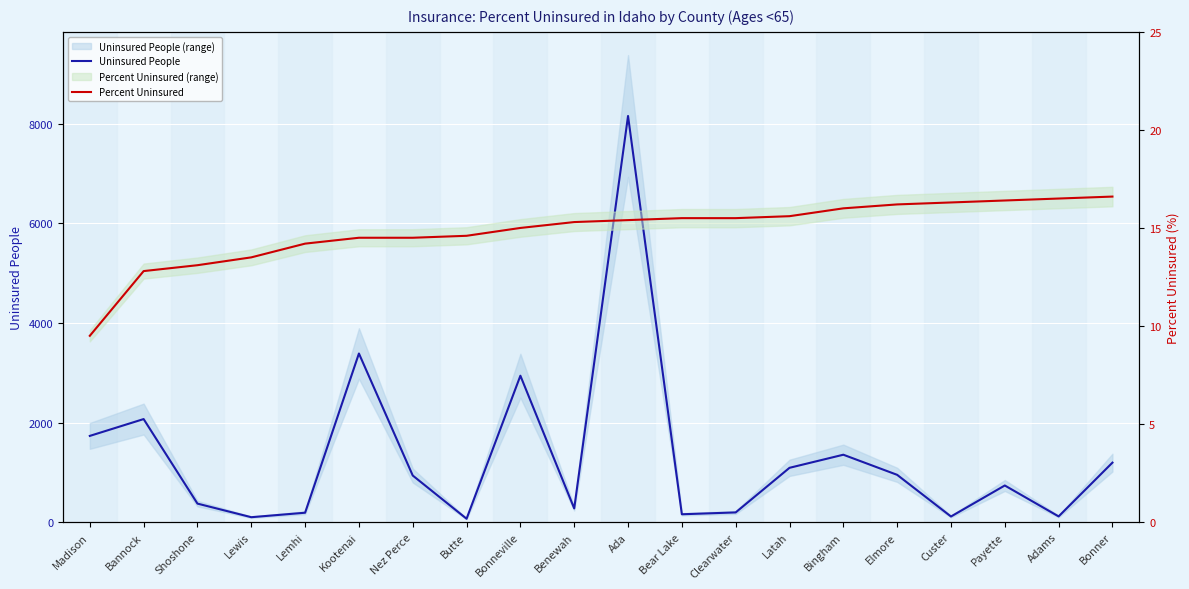

What is the total value across all series at Nez Perce?

949.5